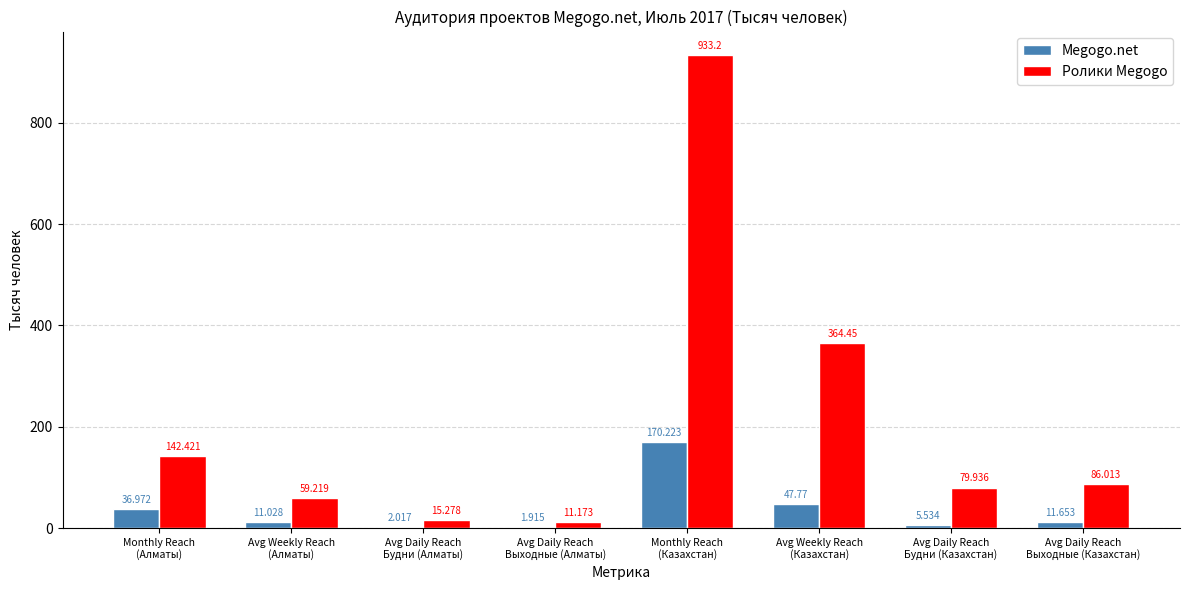

What are all the series names shown in the legend?

Megogo.net, Ролики Megogo